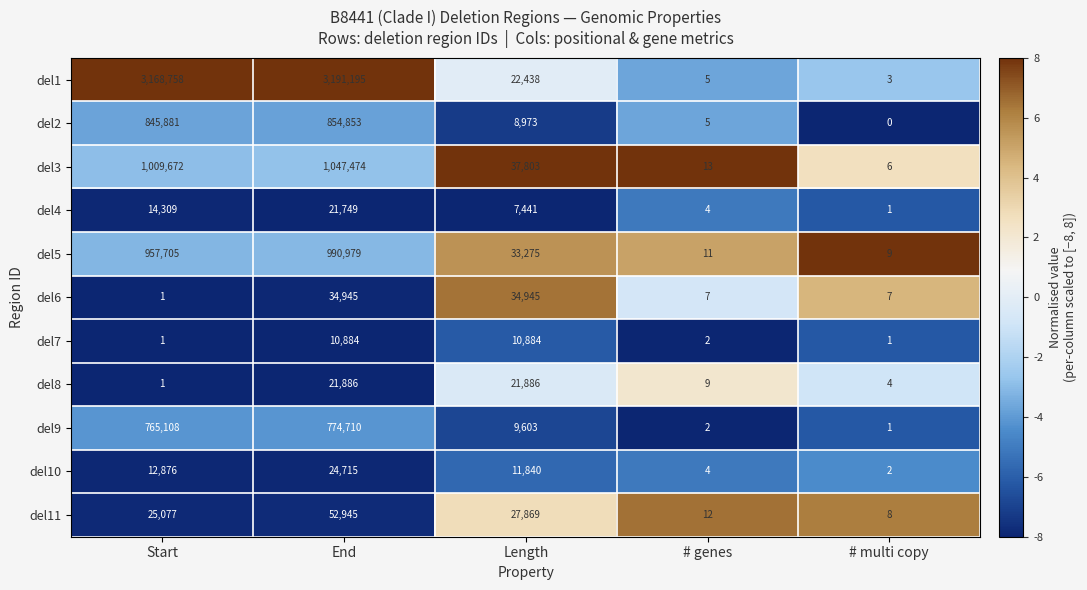

Which series has the widest spread of values?

del1